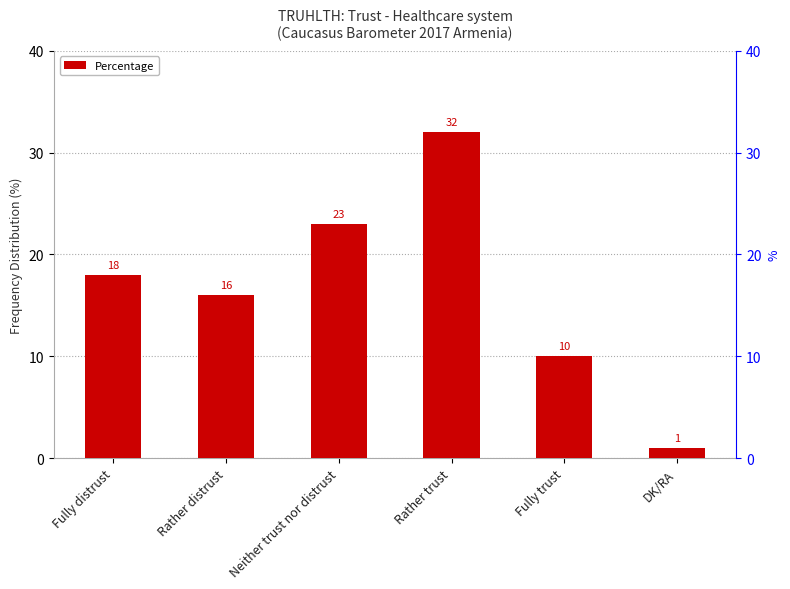

Which label corresponds to the largest value in the chart?

Rather trust